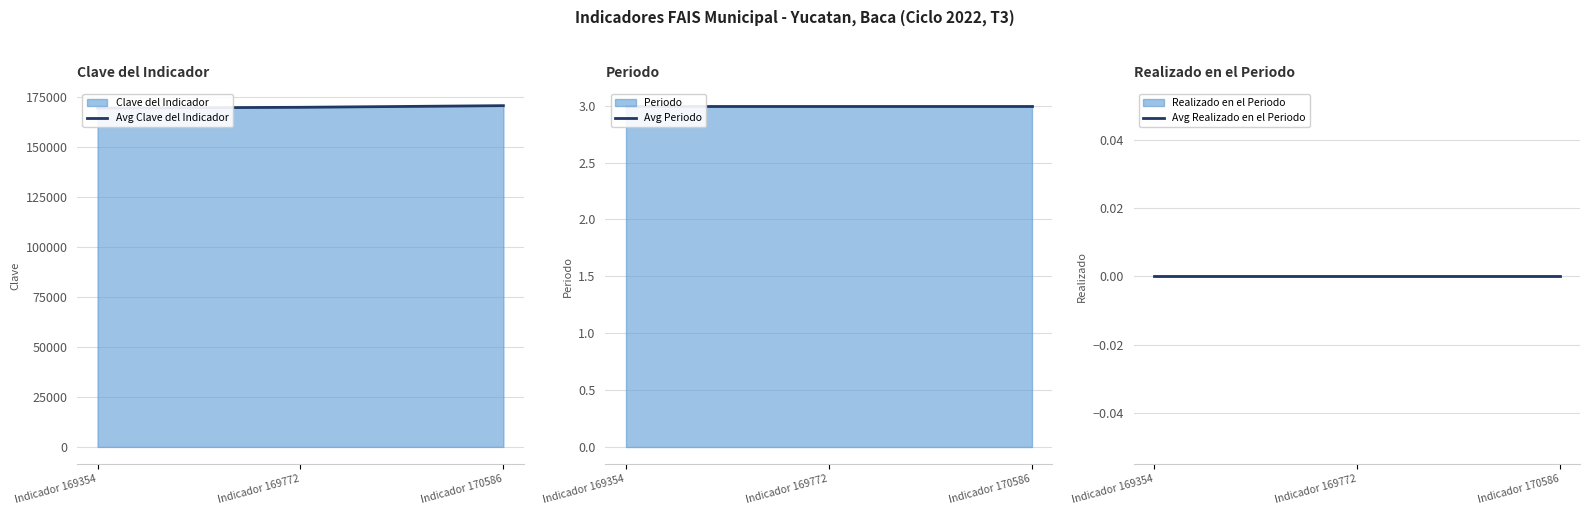

At which category does the chart reach its minimum across all series?

Indicador 169354